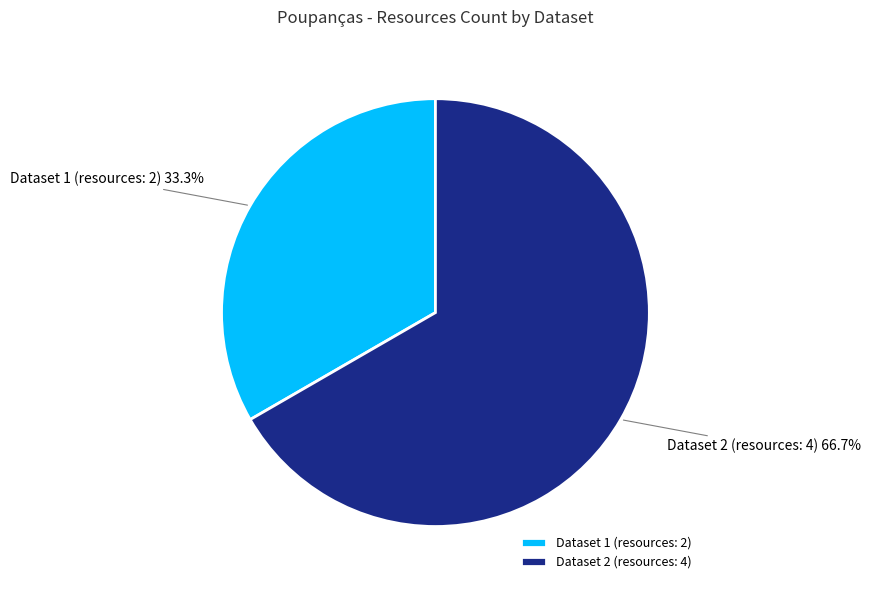

Does any single category account for the majority?

Yes